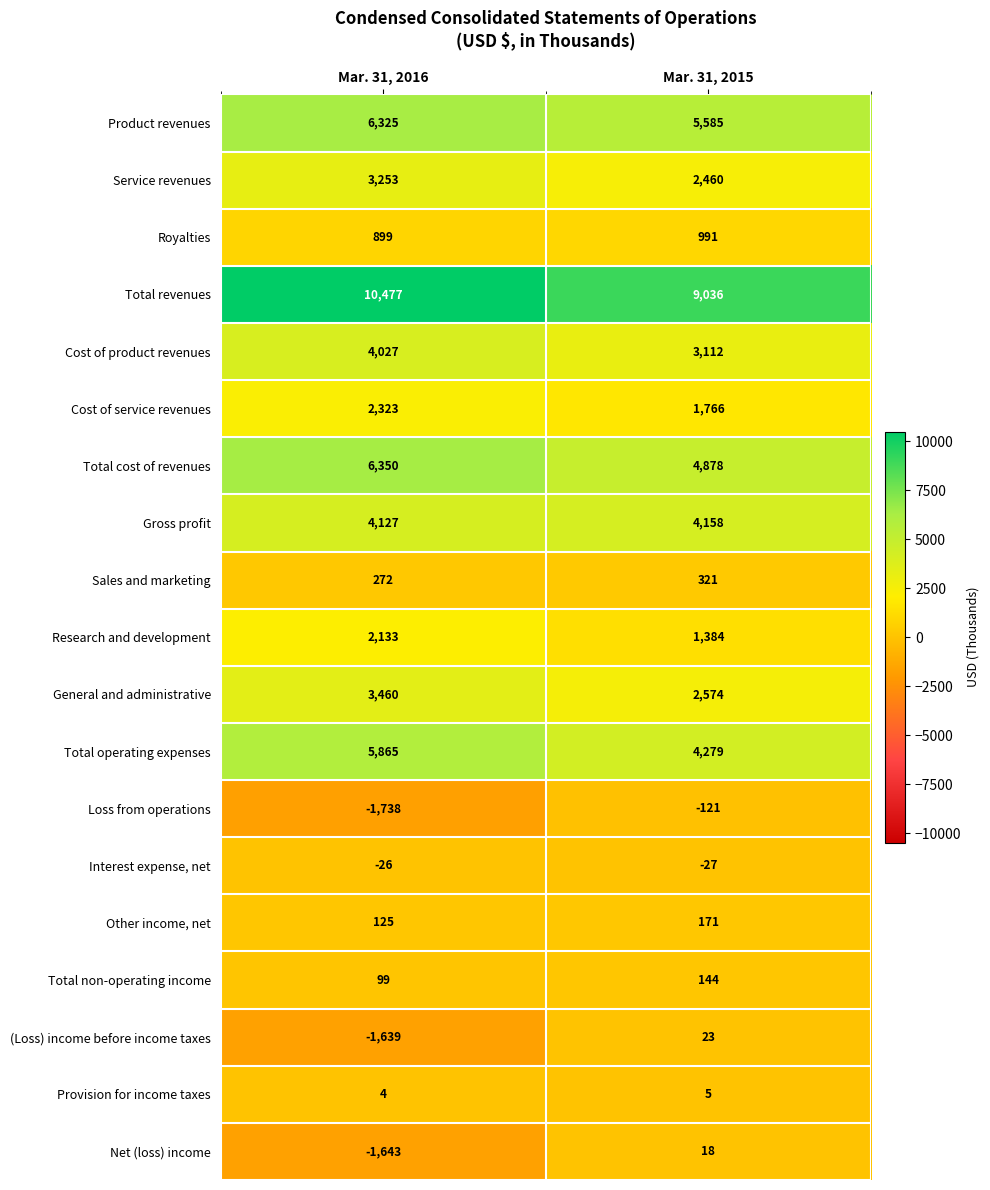

What is the spread (max minus min) of values at Mar. 31, 2016?

12215